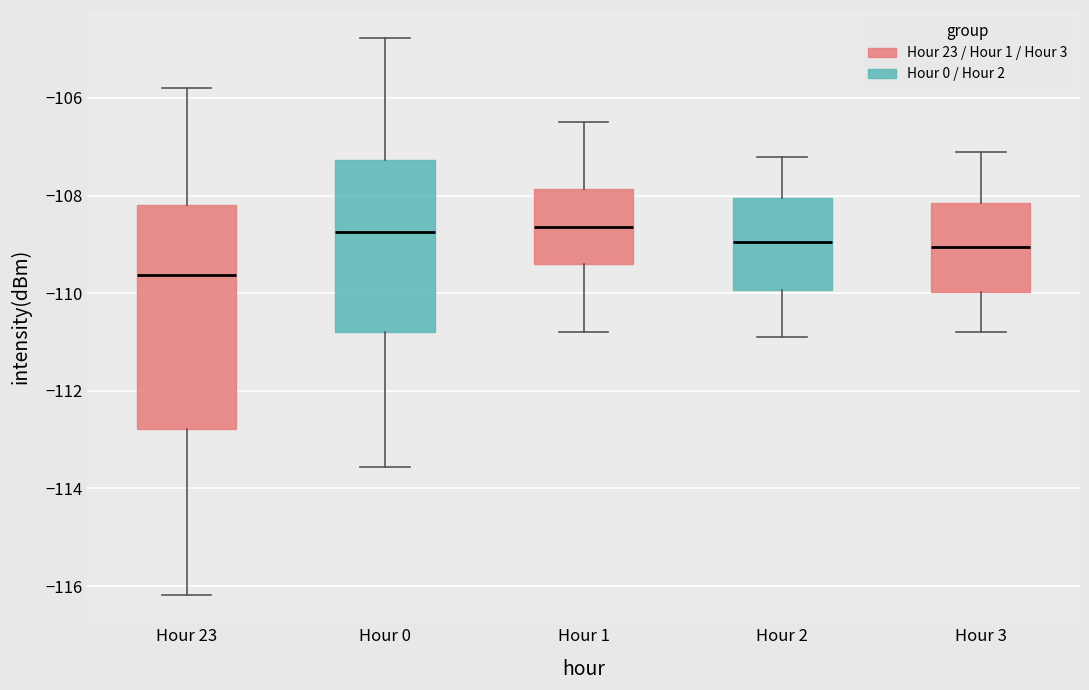

Reading left to right, read every box against the y-axis: the position of its median line, the range the box covers, and the ends of its whiskers. The values are not printed on the chart, so give them approximately, as read against the axis.

Hour 23: median -109.6, box -112.8 to -108.2, whiskers -116.2 to -105.8
Hour 0: median -108.8, box -110.8 to -107.2, whiskers -113.6 to -104.8
Hour 1: median -108.6, box -109.4 to -107.8, whiskers -110.8 to -106.4
Hour 2: median -109.0, box -110.0 to -108.0, whiskers -110.8 to -107.2
Hour 3: median -109.0, box -110.0 to -108.2, whiskers -110.8 to -107.0